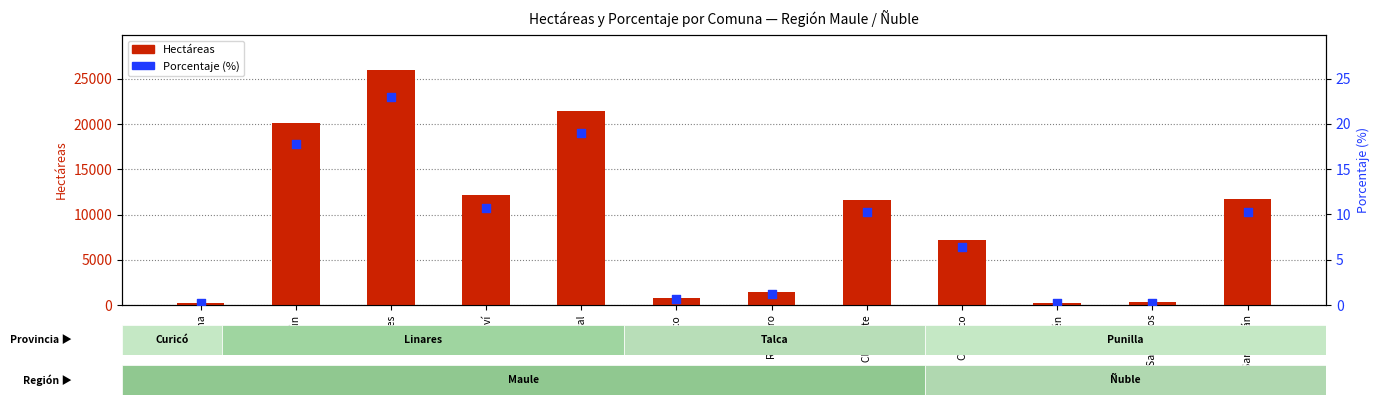

At which category is the sum across all series the highest?

Linares